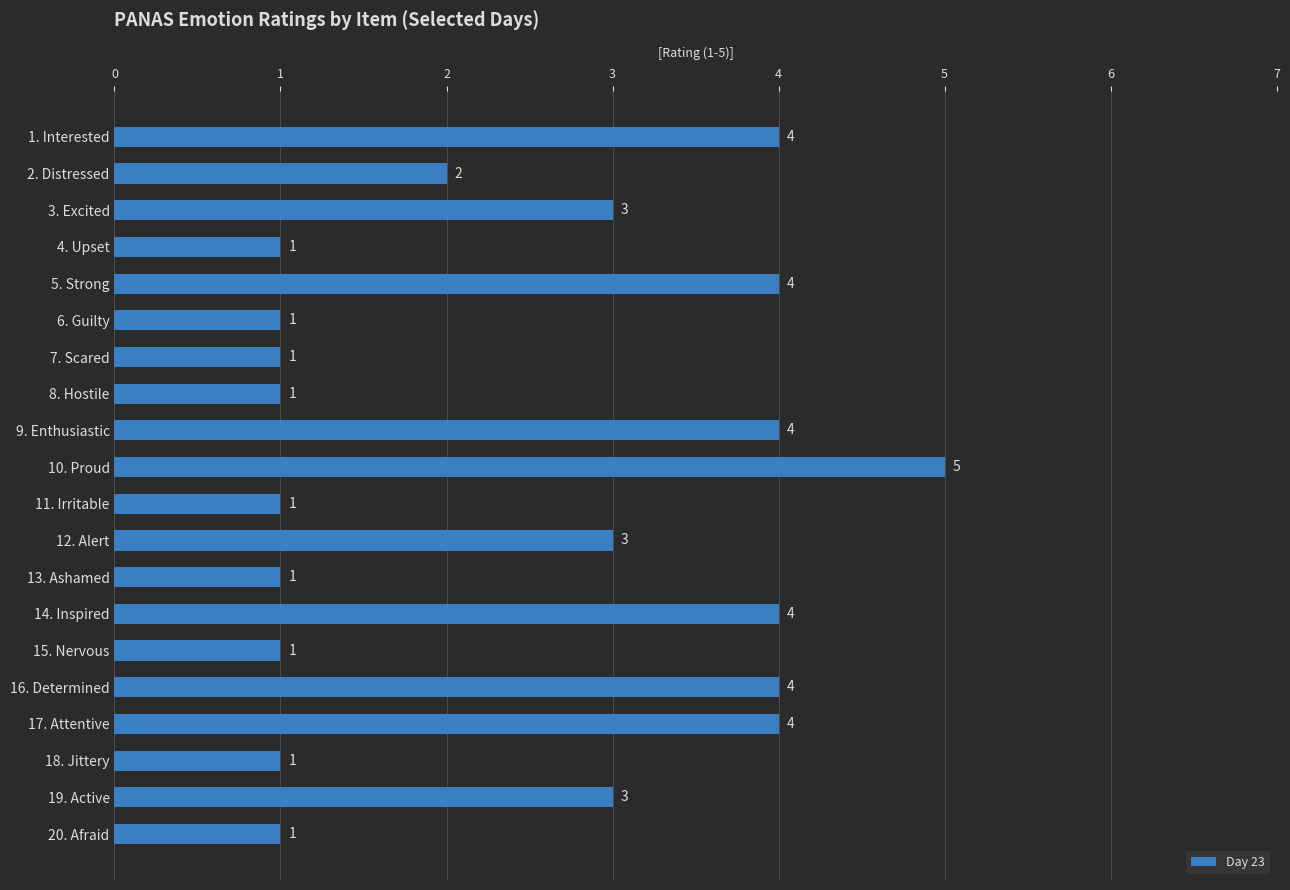

What is the change in value from 6. Guilty to 19. Active?

+2